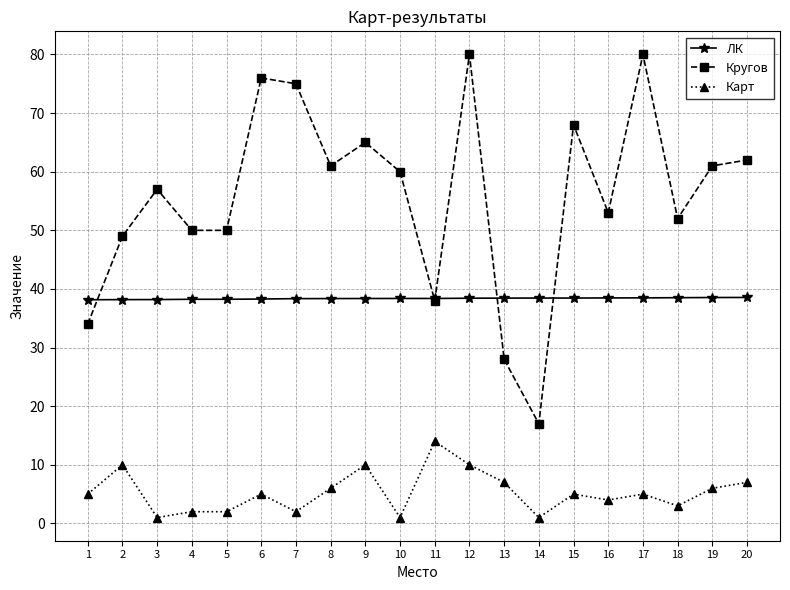

True or false: ЛК and Кругов intersect in this chart.

True